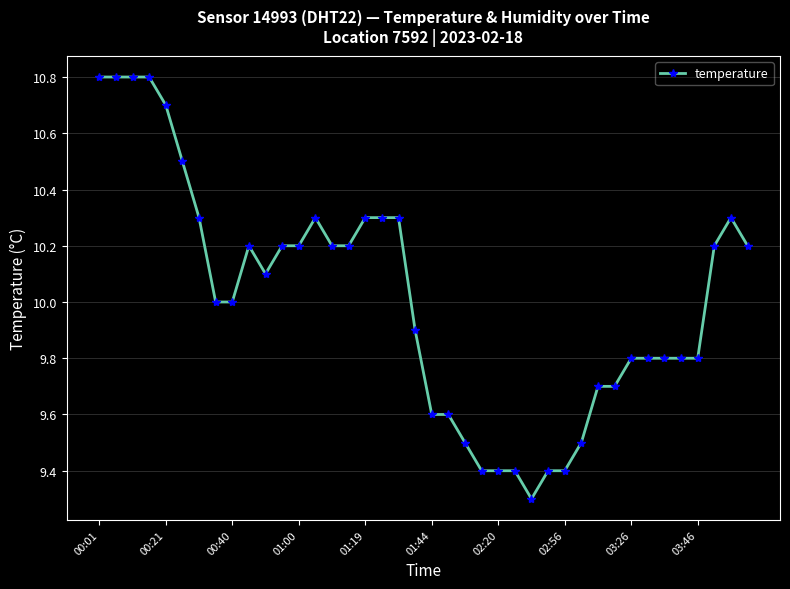

What is the sum of all values?

400.5